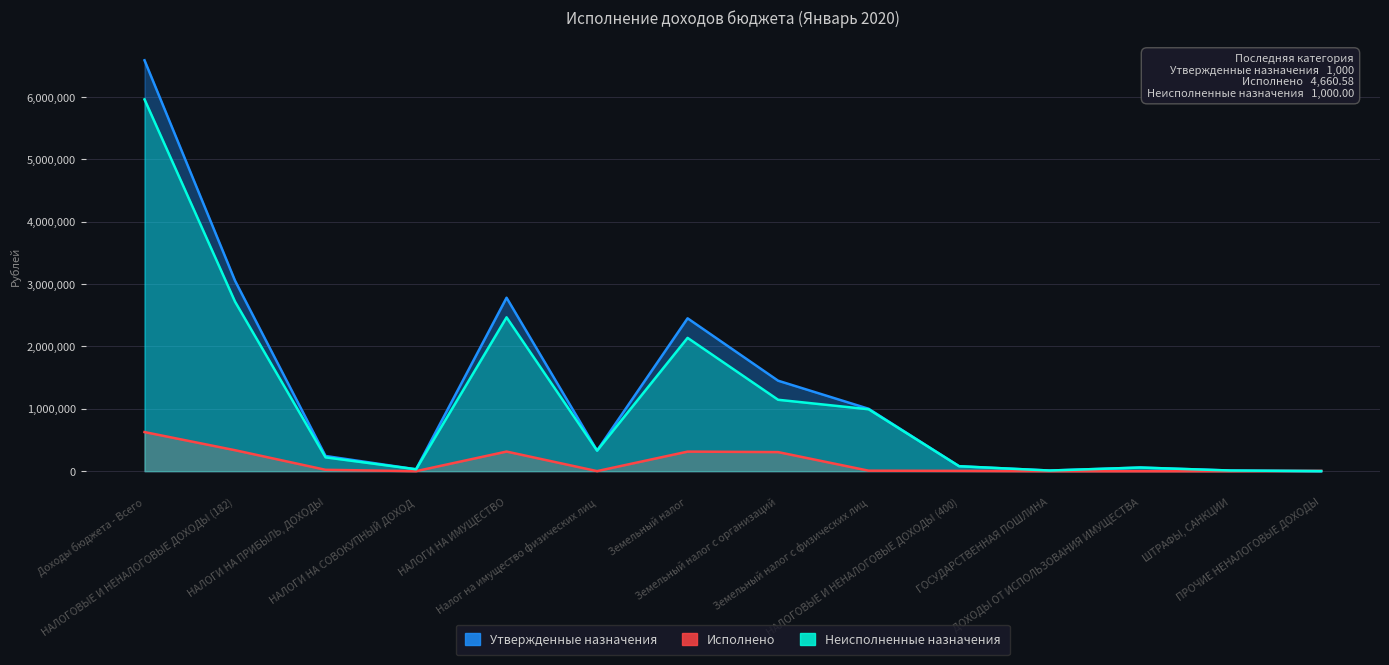

At which category does Неисполненные назначения reach its first local valley?

НАЛОГИ НА СОВОКУПНЫЙ ДОХОД